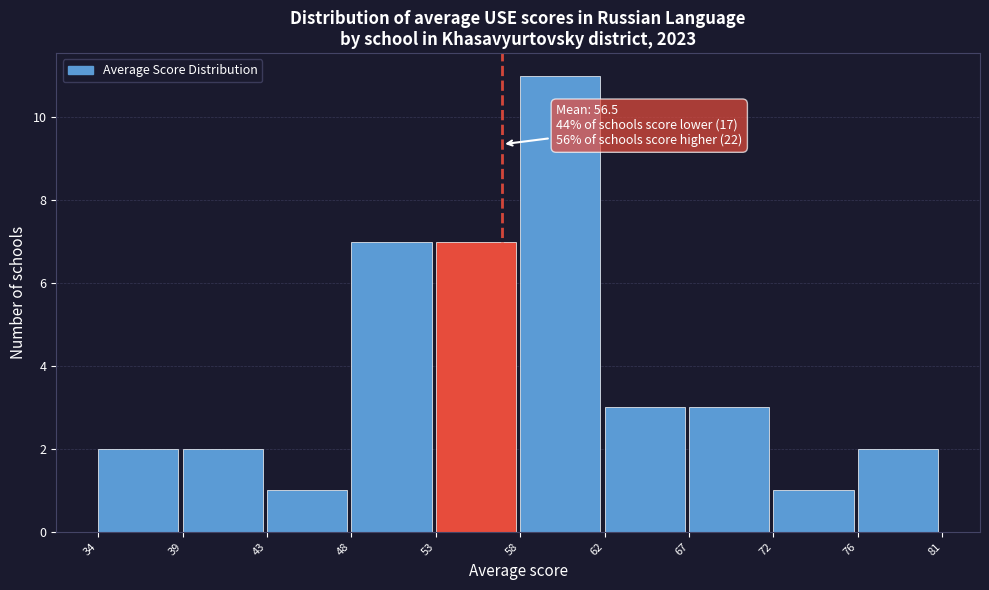

Which range on the x-axis has the tallest bar?

58 to 62